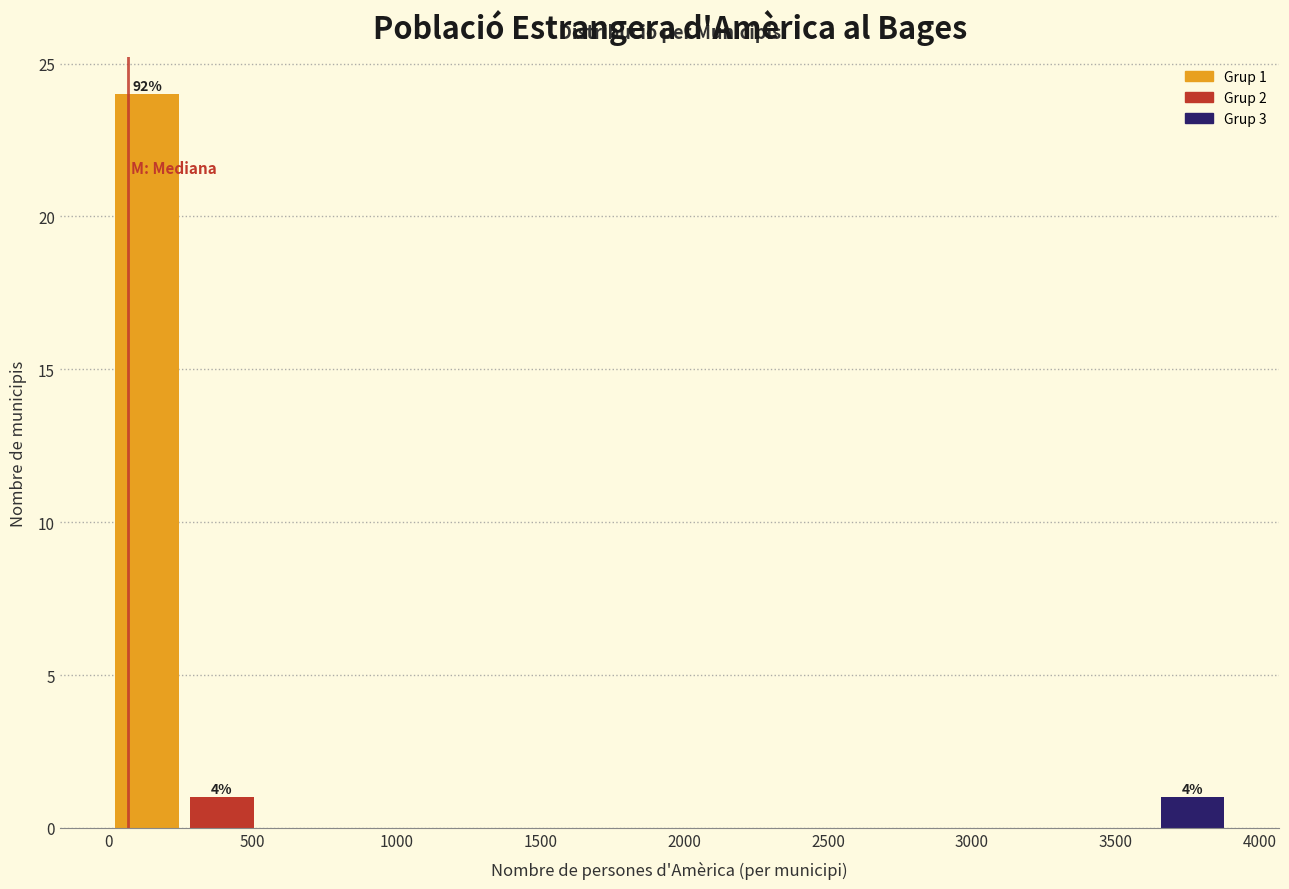

Over which range of the x-axis is the bar tallest?

0 to 250